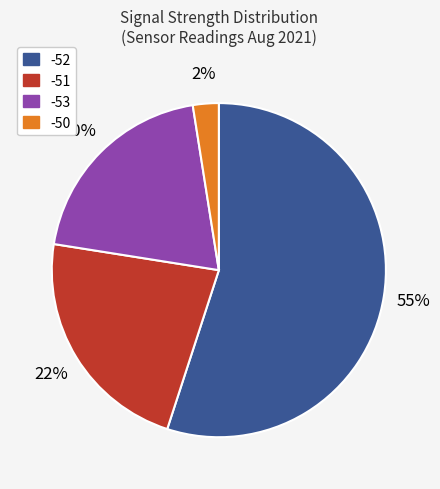

To the nearest percent, what is the average slice percentage?

25%